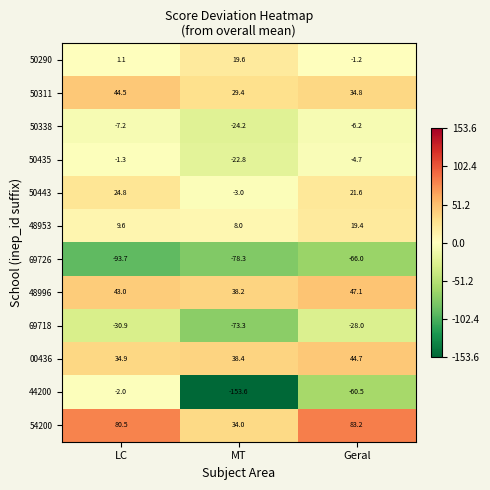

Is it true that 48953 equals 30.8 at Geral?

False